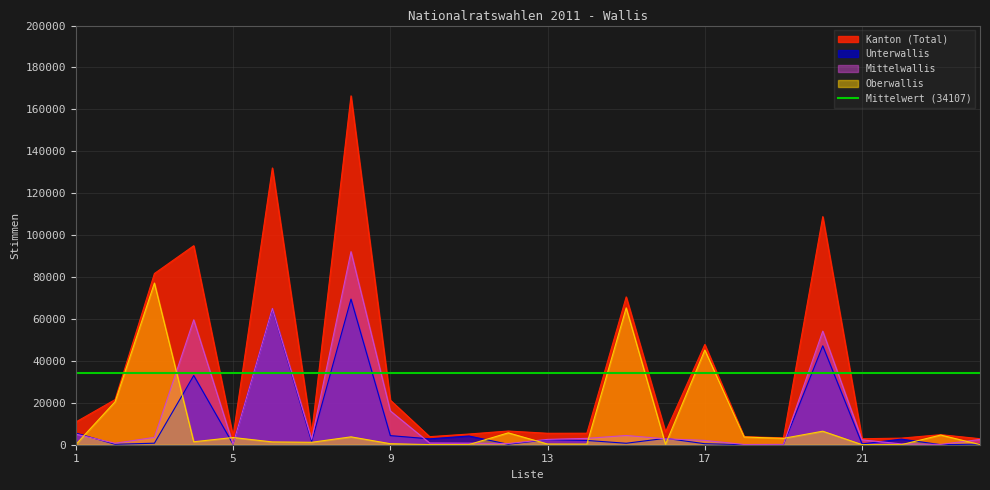

Which series has the largest total across all categories?

Kanton (Total)